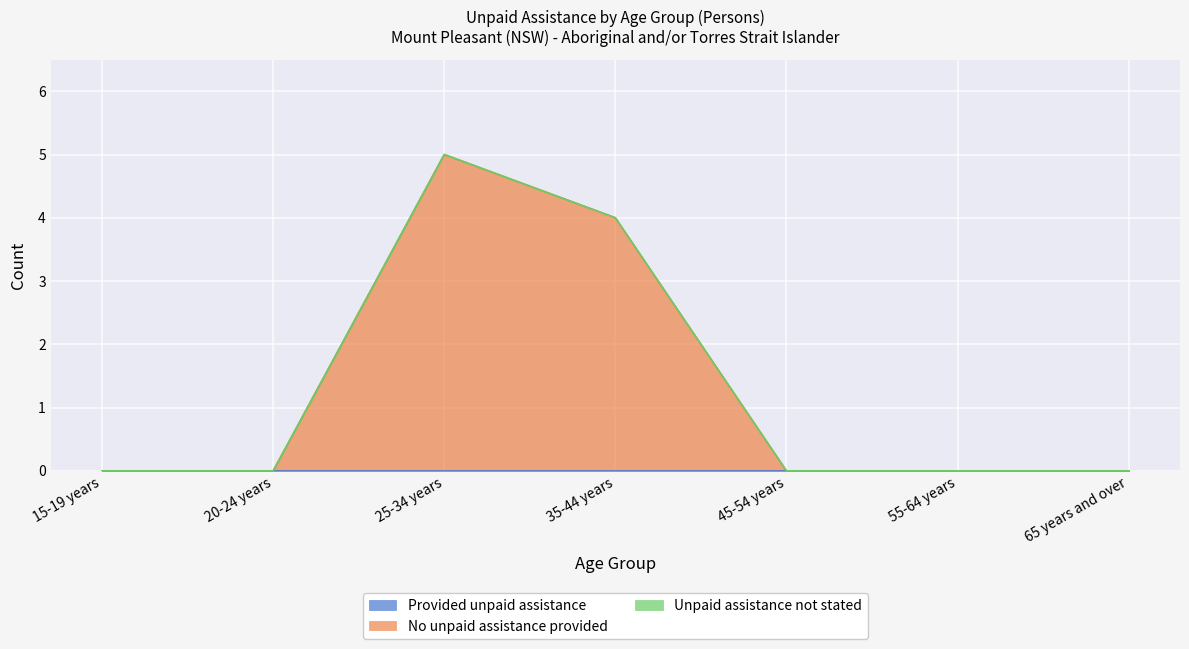

True or false: Unpaid assistance not stated and No unpaid assistance provided intersect in this chart.

False